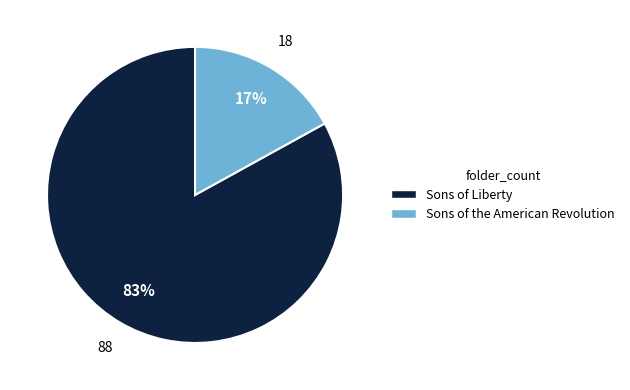

What percentage is the Sons of the American Revolution slice, to the nearest percent?

17%